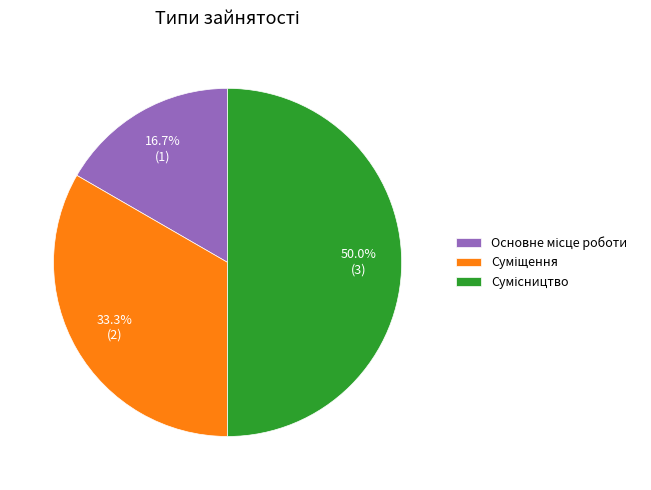

Rank the categories by value from highest to lowest.

Сумісництво, Суміщення, Основне місце роботи